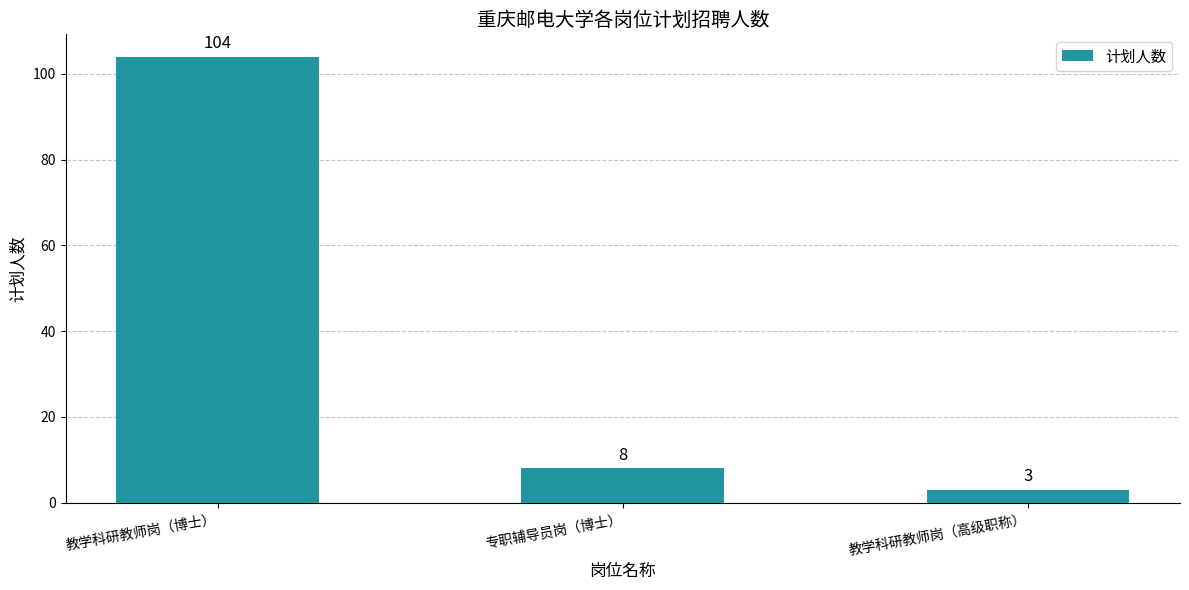

Rank the categories by value from lowest to highest.

教学科研教师岗（高级职称）, 专职辅导员岗（博士）, 教学科研教师岗（博士）